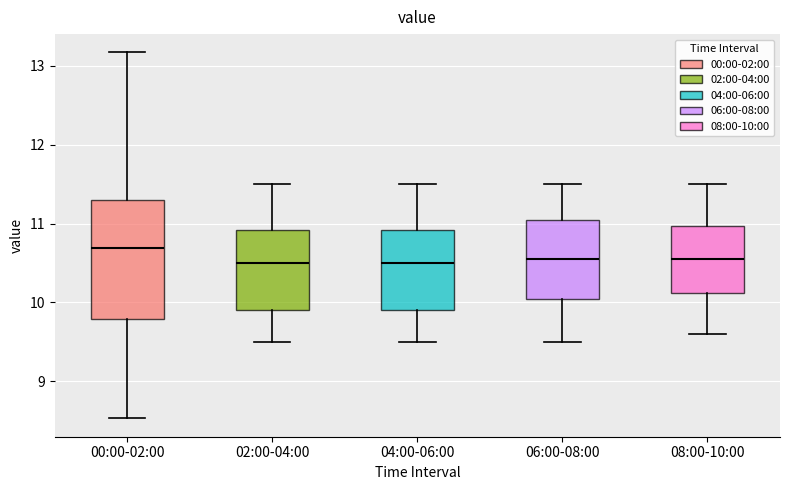

Reading left to right, read every box against the y-axis: the position of its median line, the range the box covers, and the ends of its whiskers. The values are not printed on the chart, so give them approximately, as read against the axis.

00:00-02:00: median 10.7, box 9.8 to 11.3, whiskers 8.5 to 13.2
02:00-04:00: median 10.5, box 9.9 to 10.9, whiskers 9.5 to 11.5
04:00-06:00: median 10.5, box 9.9 to 10.9, whiskers 9.5 to 11.5
06:00-08:00: median 10.6, box 10.1 to 11.1, whiskers 9.5 to 11.5
08:00-10:00: median 10.6, box 10.1 to 11.0, whiskers 9.6 to 11.5